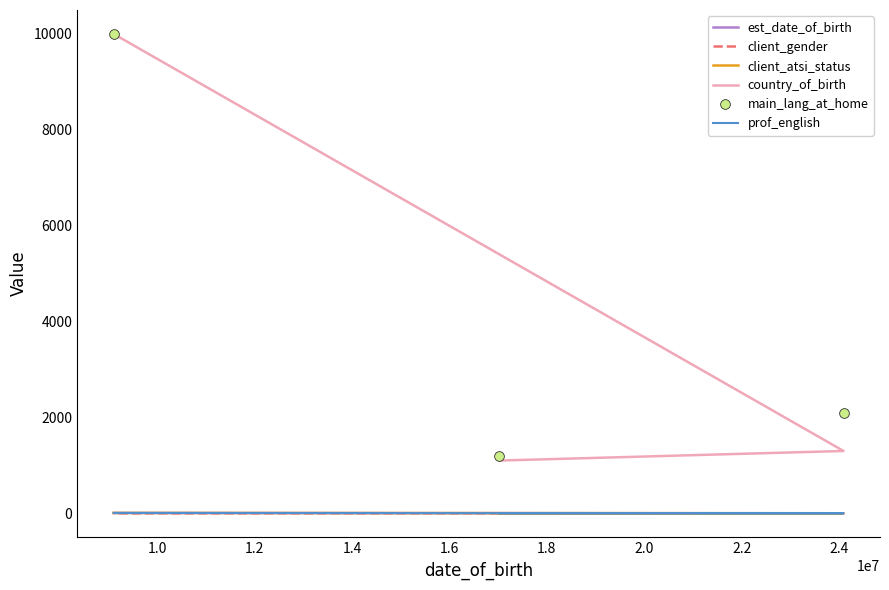

Is this an area chart (filled region under the line)?

No